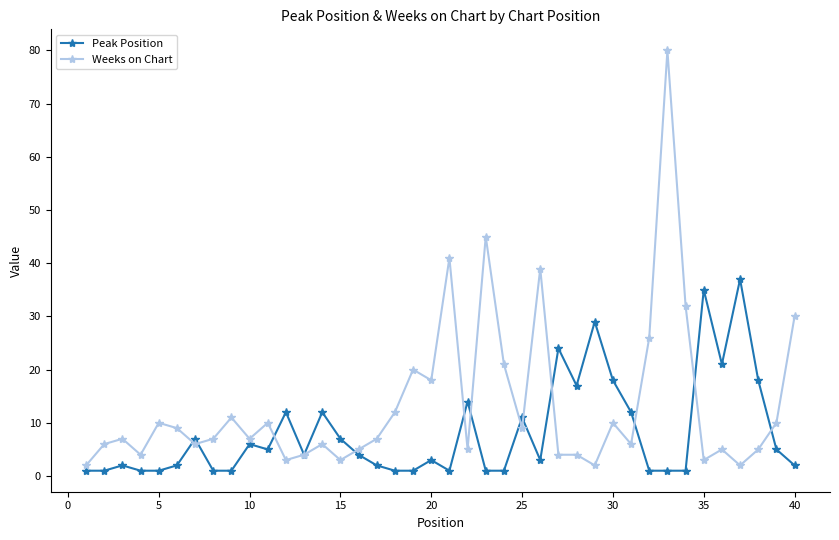

What is the maximum value for Weeks on Chart?

80